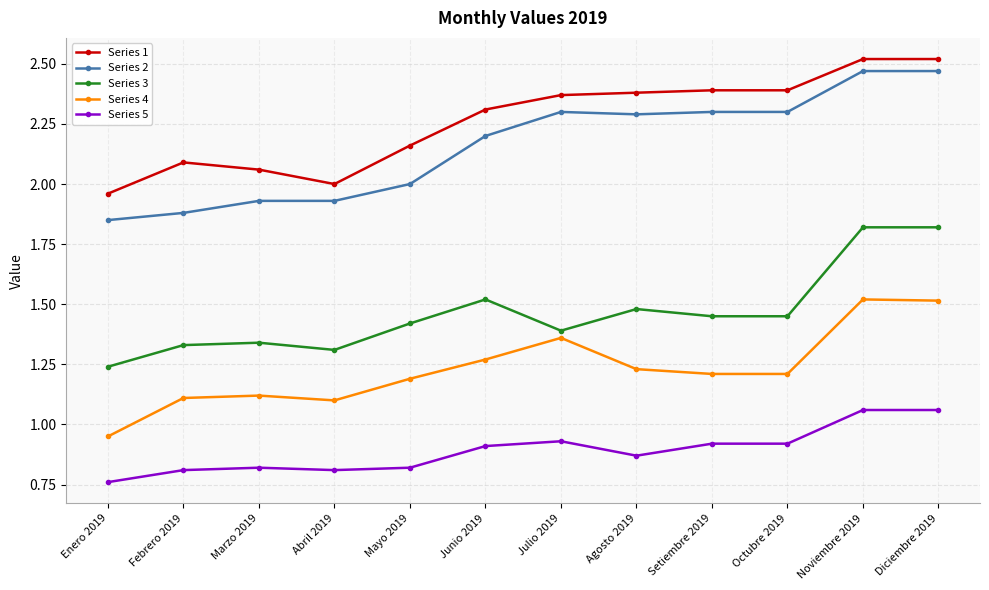

How many Series 5 values are between 0 and 1?

10